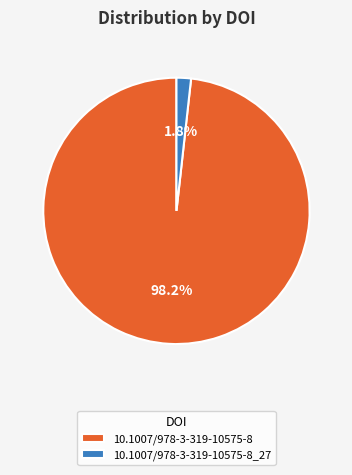

Which category accounts for the majority?

10.1007/978-3-319-10575-8